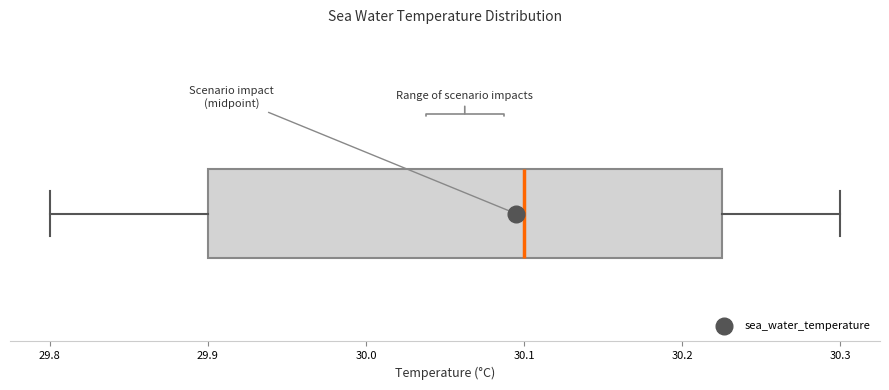

Where does the left whisker of the box end on the x-axis? The values are not printed on the chart, so give them approximately, as read against the axis.

29.80